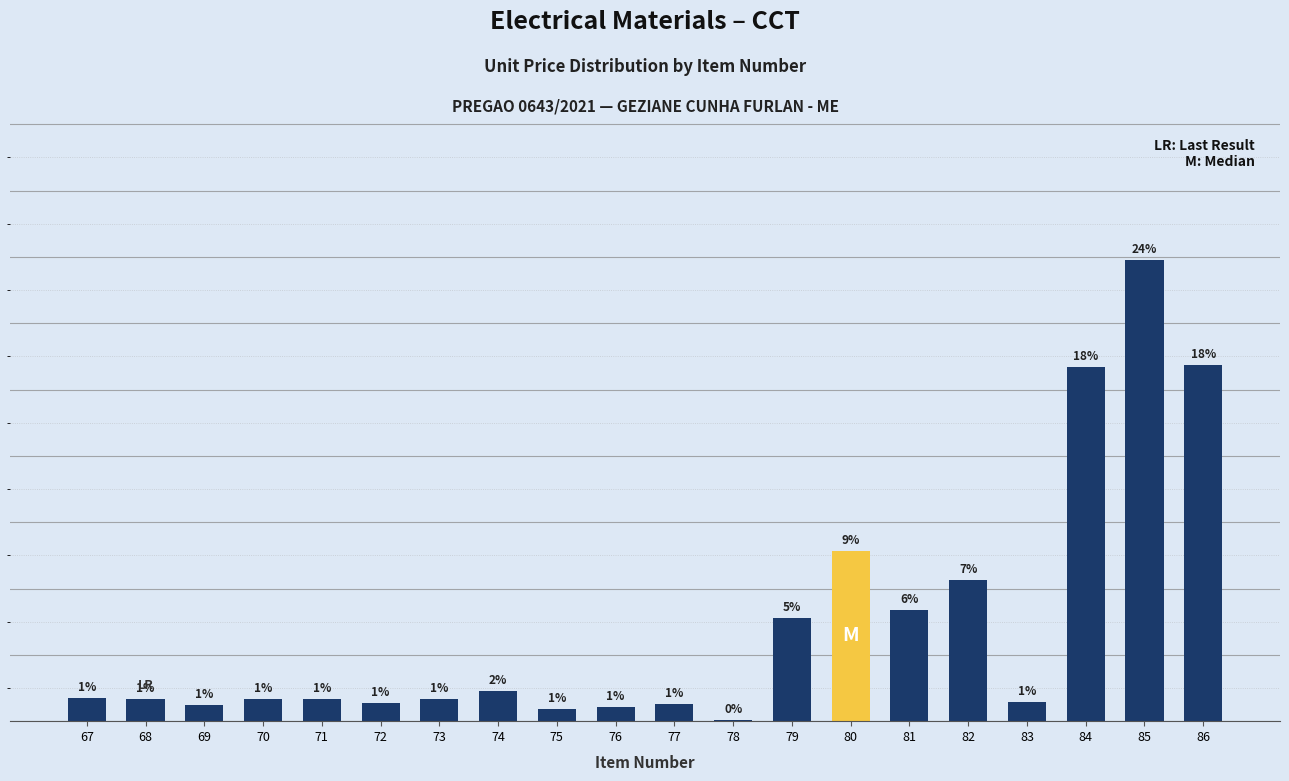

Rank the categories by value from lowest to highest.

78, 75, 76, 69, 77, 72, 83, 70, 73, 68, 71, 67, 74, 79, 81, 82, 80, 84, 86, 85